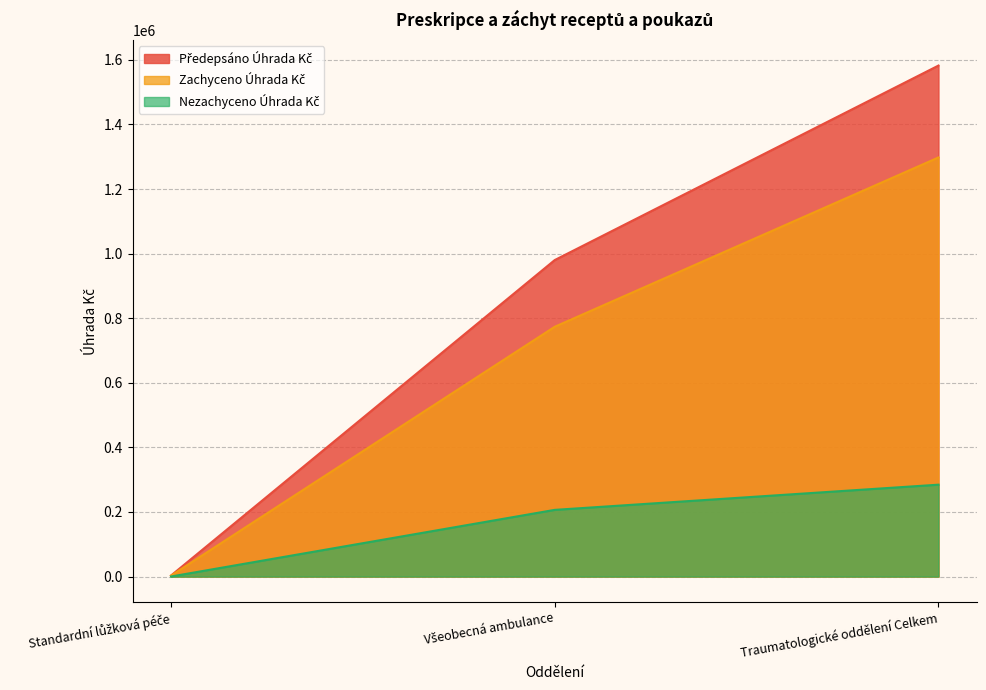

Reading left to right, transcribe all the data shown in this chart.

Předepsáno Úhrada Kč: Standardní lůžková péče=3164.7	Všeobecná ambulance=980197.3	Traumatologické oddělení Celkem=1582451.9
Zachyceno Úhrada Kč: Standardní lůžková péče=2945.3	Všeobecná ambulance=773613.1	Traumatologické oddělení Celkem=1297868.6
Nezachyceno Úhrada Kč: Standardní lůžková péče=219.4	Všeobecná ambulance=206584.2	Traumatologické oddělení Celkem=284583.2